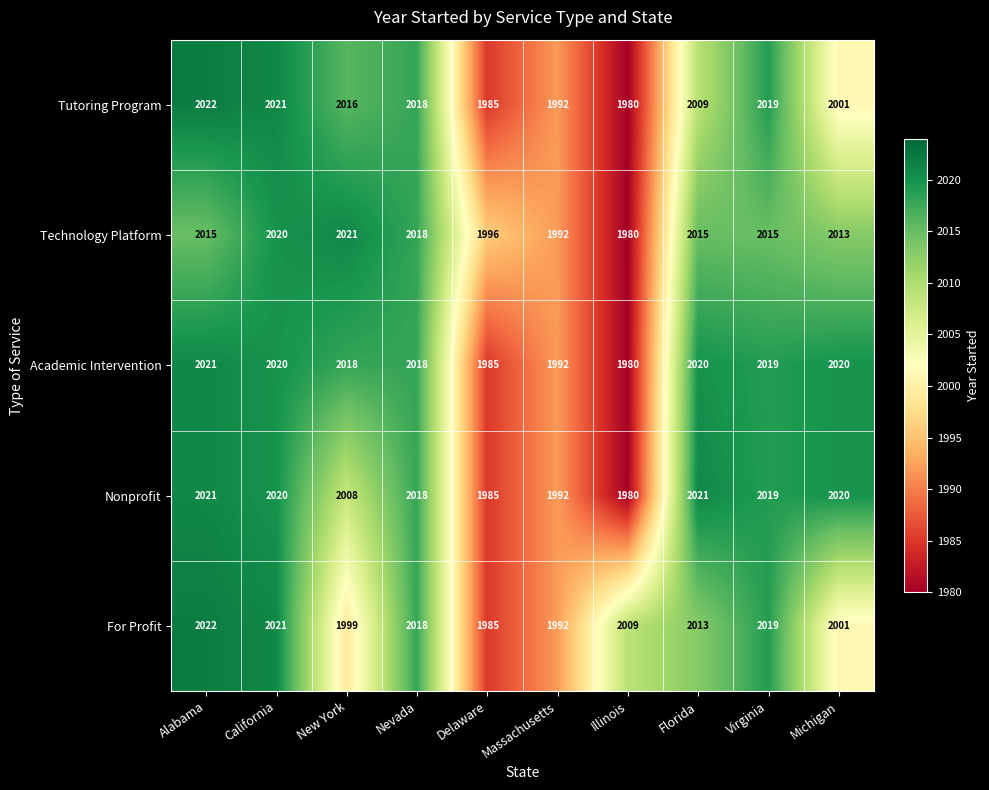

Which series has the largest range (max minus min)?

Tutoring Program